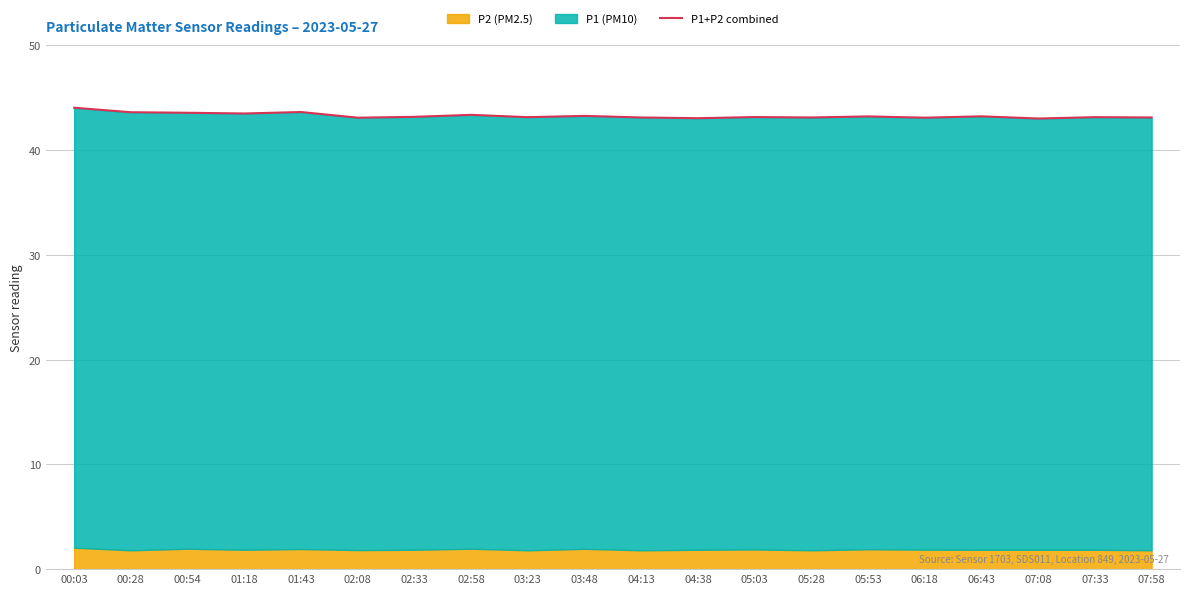

What is the label of the 7th point from the left?

02:33